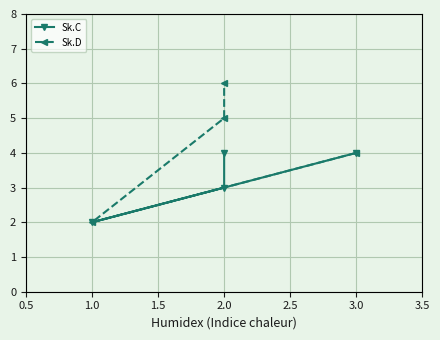

Reading right to left, list all the values displayed in this chart.

Sk.C: 4	3	2	4
Sk.D: 6	5	2	4